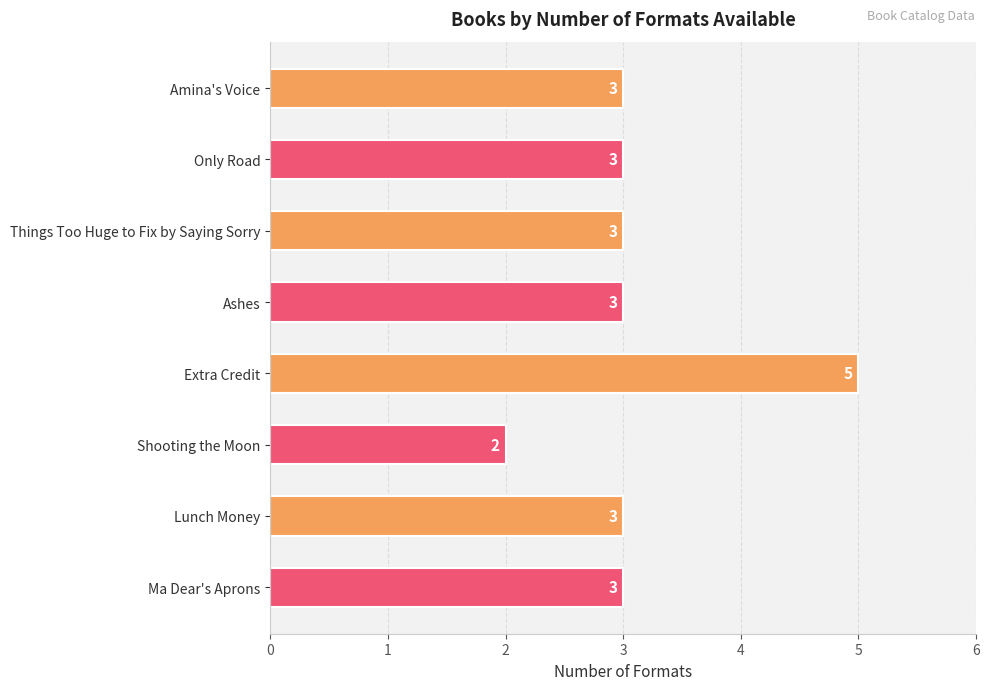

Between Shooting the Moon and Amina's Voice, which is larger?

Amina's Voice